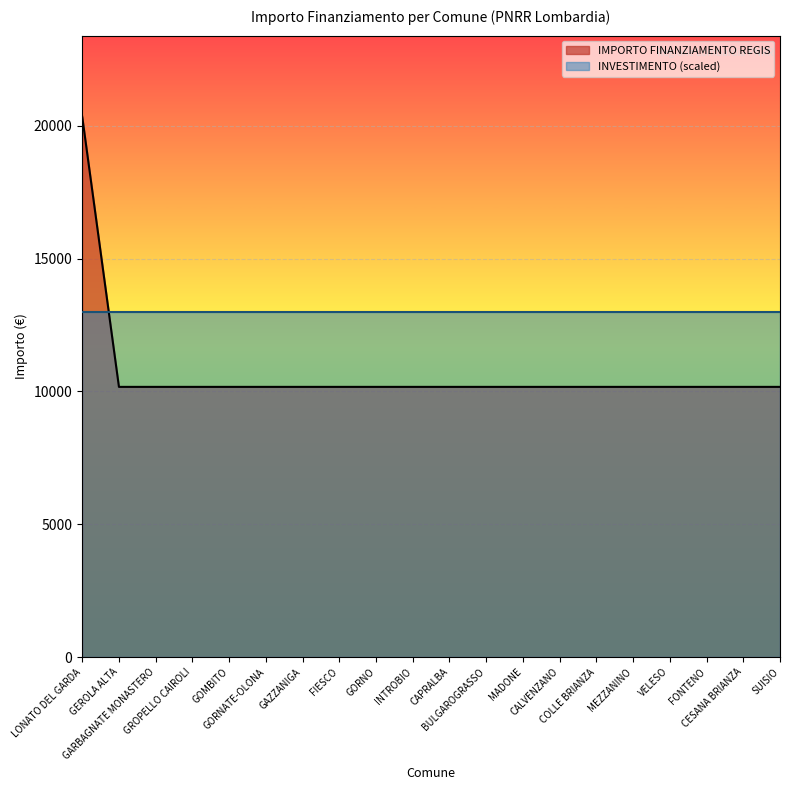

How many series are shown in this chart?

2